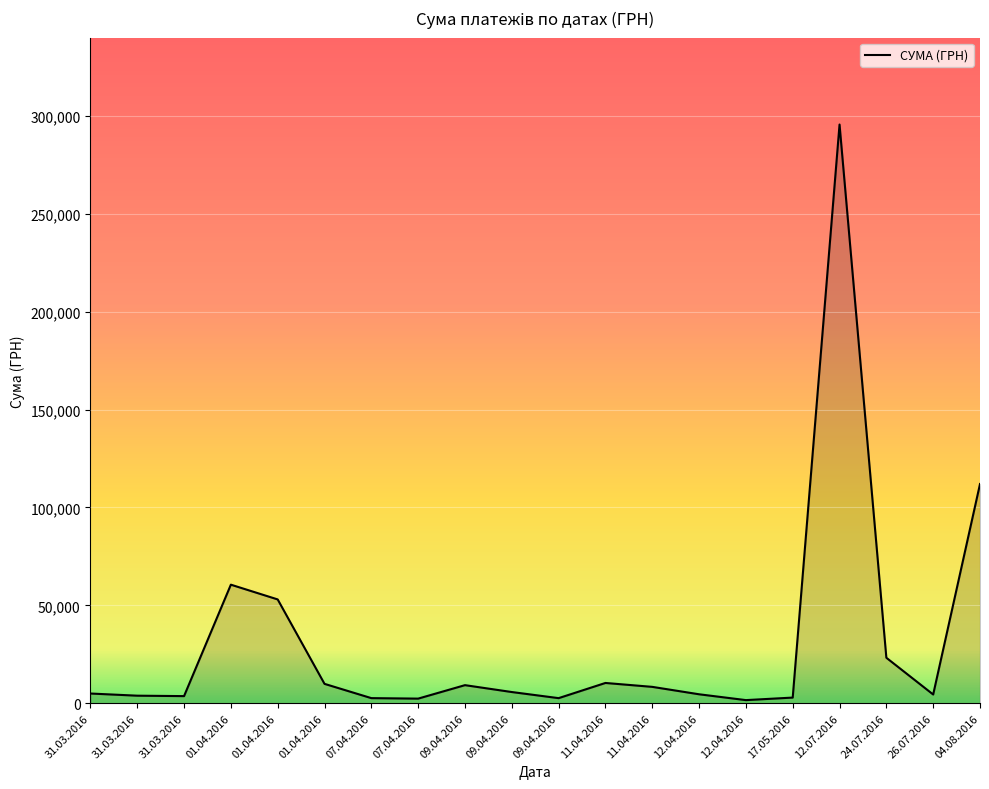

How many lines are shown in the chart?

1